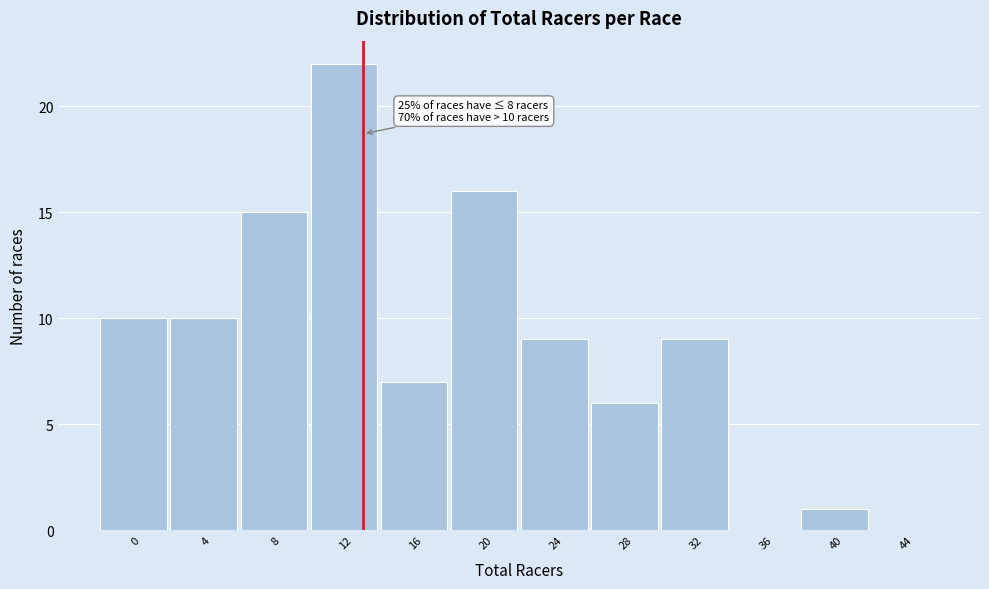

Reading left to right, extract all data points from this chart.

0=10	4=10	8=15	12=22	16=7	20=16	24=9	28=6	32=9	36=0	40=1	44=0